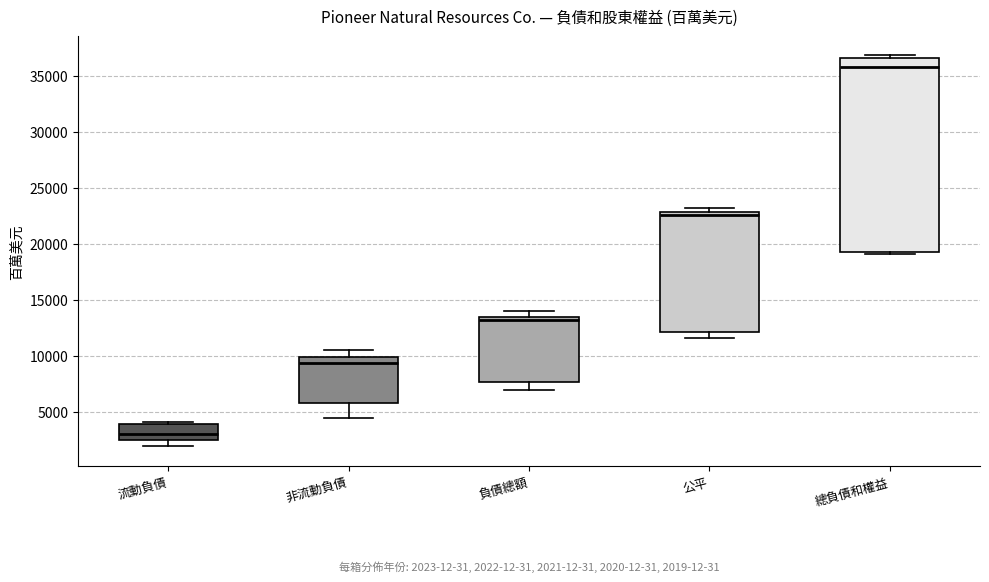

Comparing the boxes themselves (not the whiskers), which one is the tallest?

總負債和權益